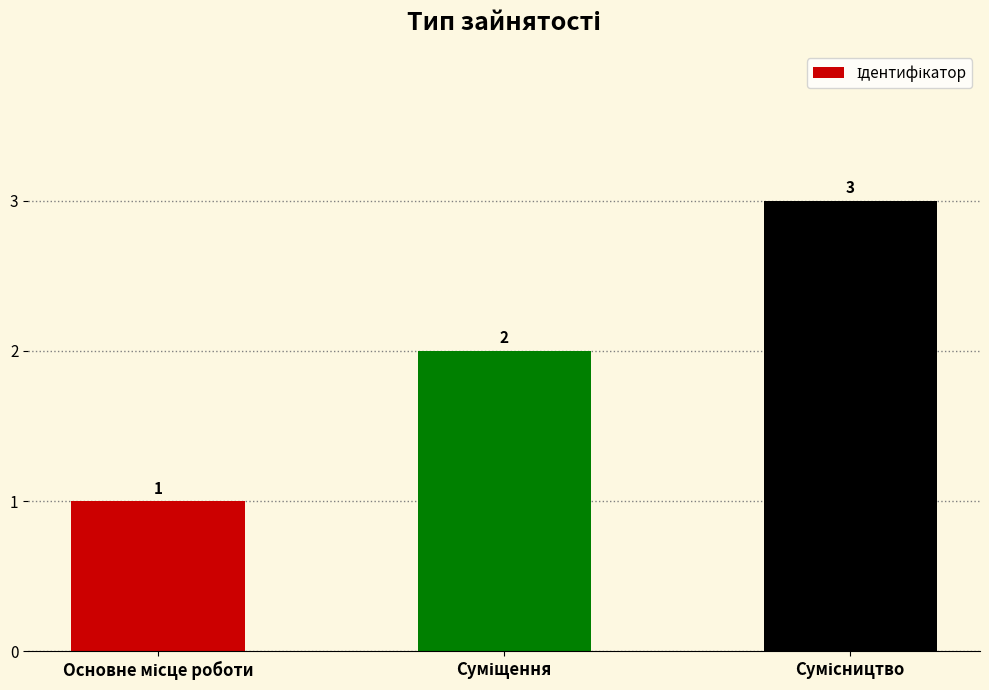

What is the greatest value displayed?

3